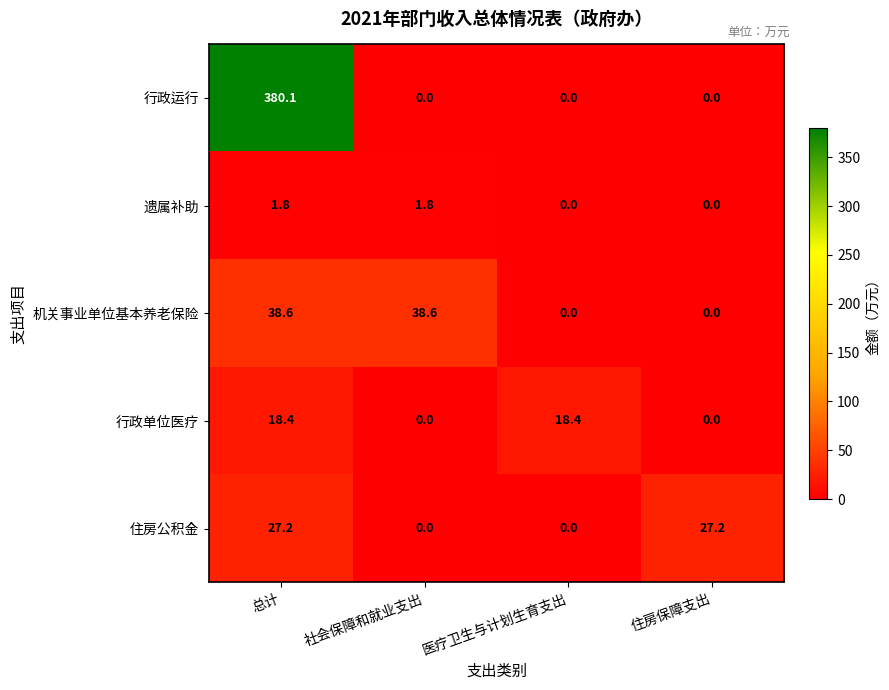

Reading left to right, what are all the values shown in this chart?

行政运行: 380.1	0.0	0.0	0.0
遗属补助: 1.8	1.8	0.0	0.0
机关事业单位基本养老保险: 38.6	38.6	0.0	0.0
行政单位医疗: 18.4	0.0	18.4	0.0
住房公积金: 27.2	0.0	0.0	27.2